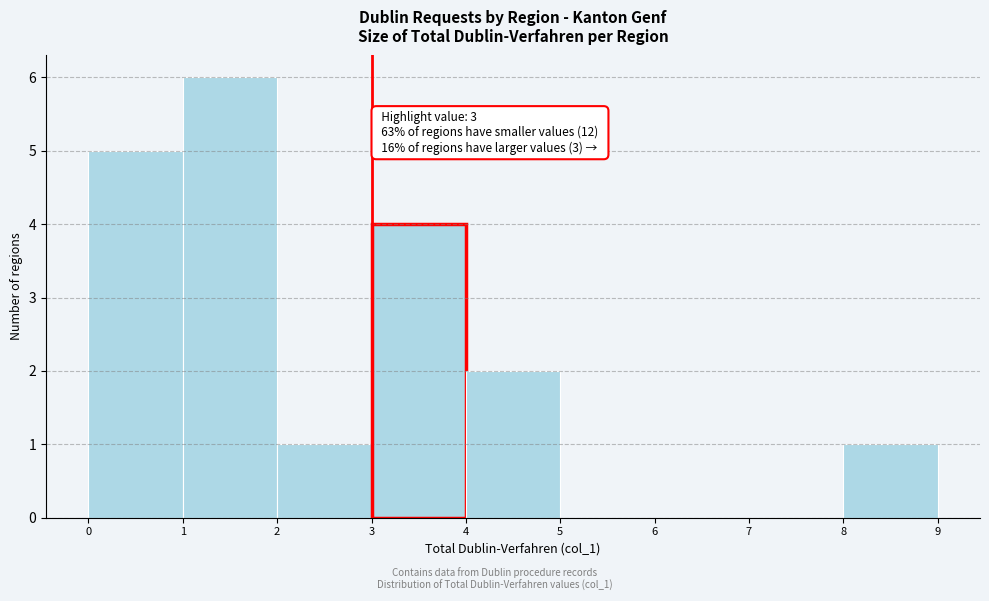

Over which range of the x-axis is the bar tallest?

1 to 2